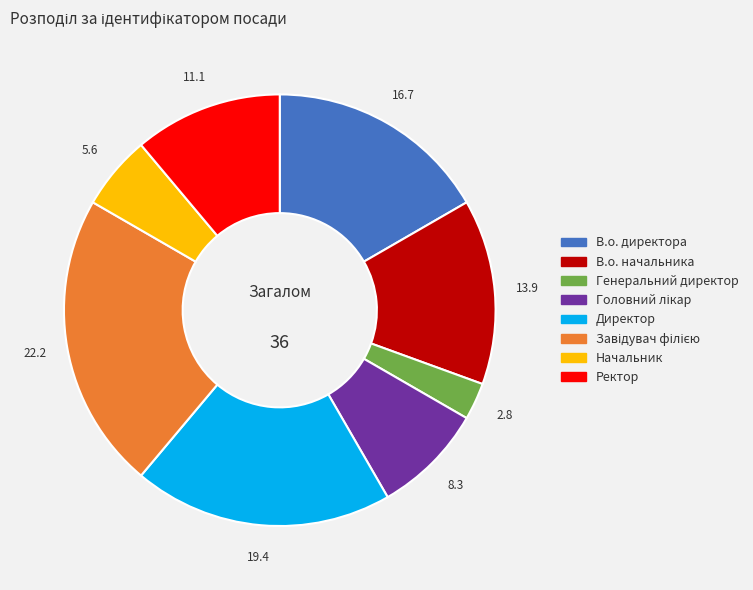

Is it true that Начальник is 14% of the pie?

False